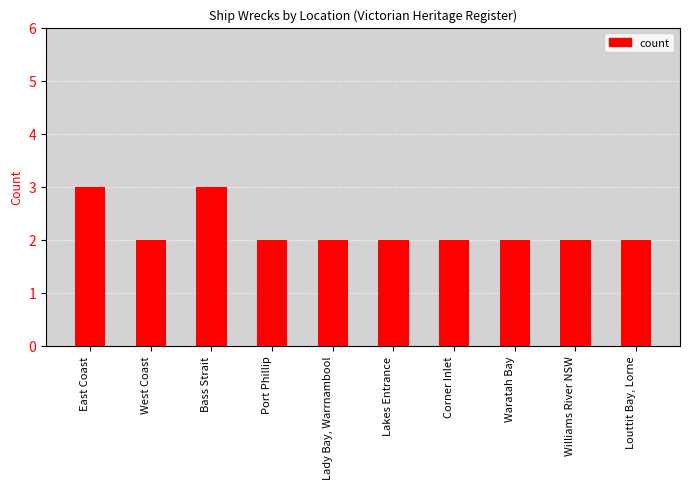

What is the sum of the values at Corner Inlet and Lakes Entrance?

4